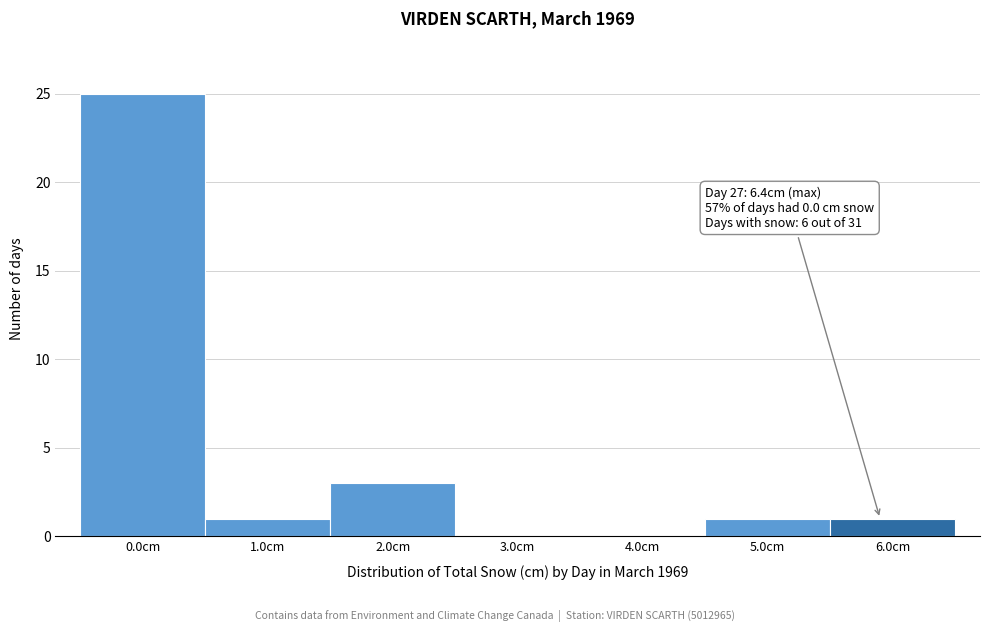

Reading right to left, list all the values displayed in this chart.

6.0cm=1	5.0cm=1	4.0cm=0	3.0cm=0	2.0cm=3	1.0cm=1	0.0cm=25